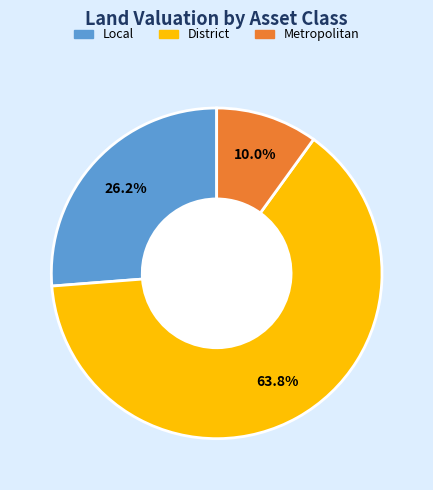

Is there a majority slice in this chart?

Yes